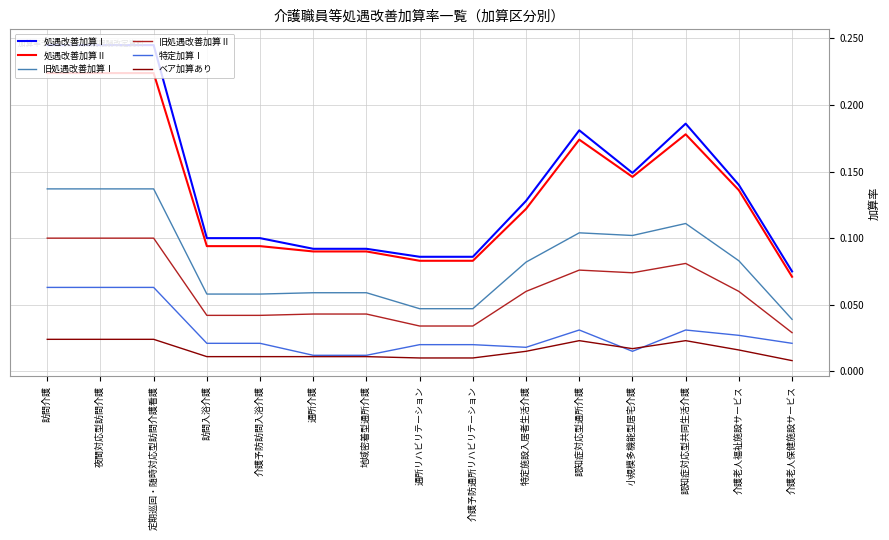

Is the value of 旧処遇改善加算Ⅰ at 認知症対応型共同生活介護 greater than the value of 処遇改善加算Ⅱ at 訪問介護?

No